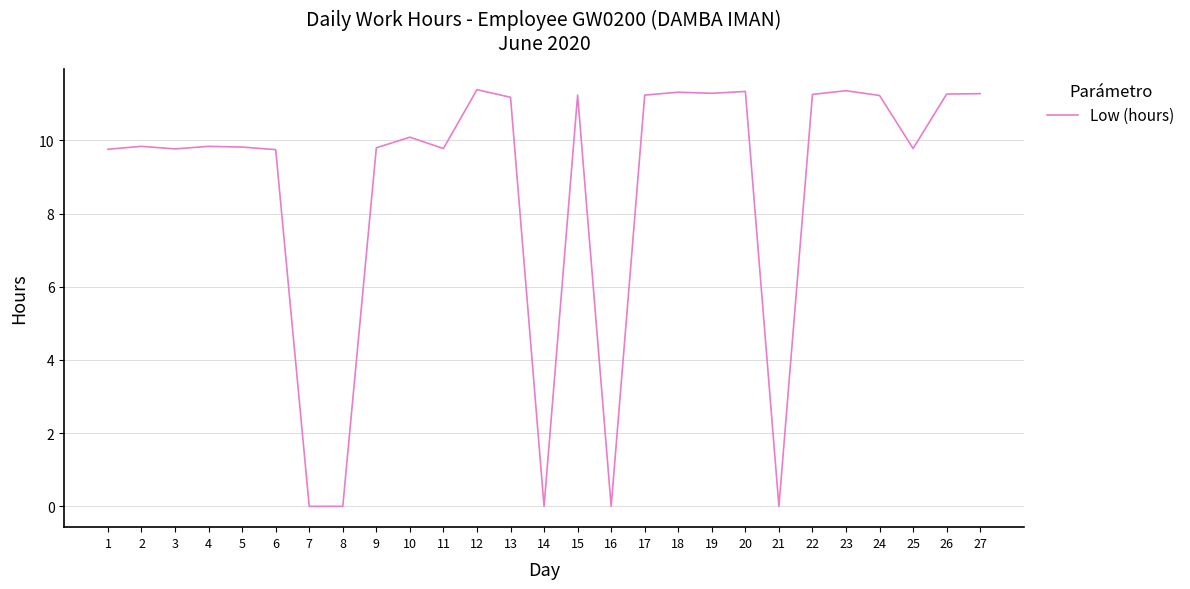

The value at 3 is 9.8. True or false?

True